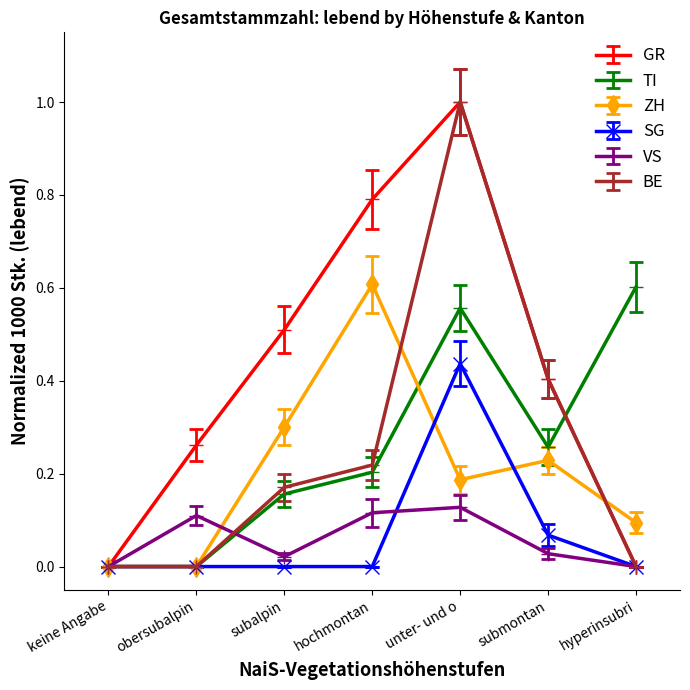

At which category does VS reach its first local valley?

subalpin